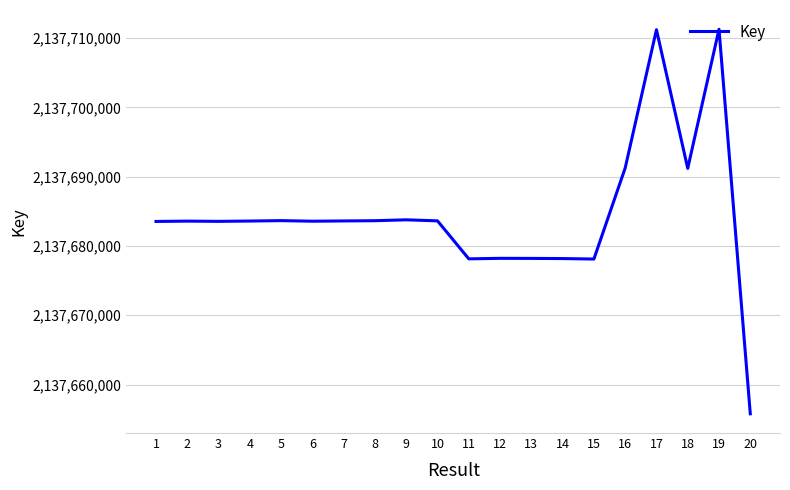

The value at 17 is 2137711202. True or false?

True